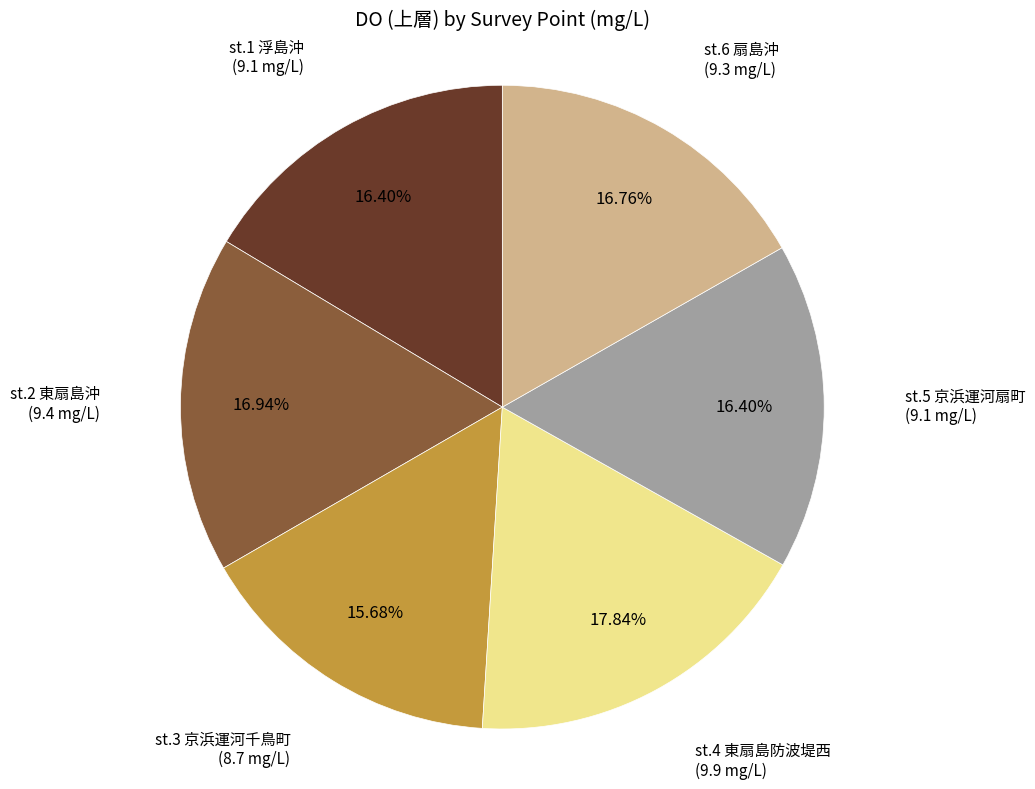

What is the ratio of the value at st.5 京浜運河扇町 to the value at st.3 京浜運河千鳥町?

1.0